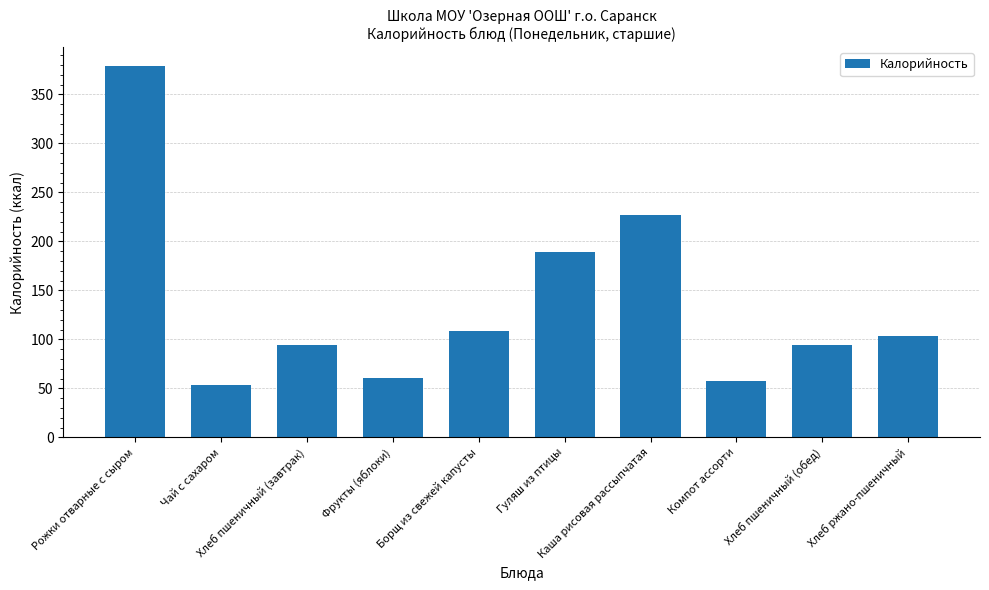

What is the minimum value shown in the chart?

53.4